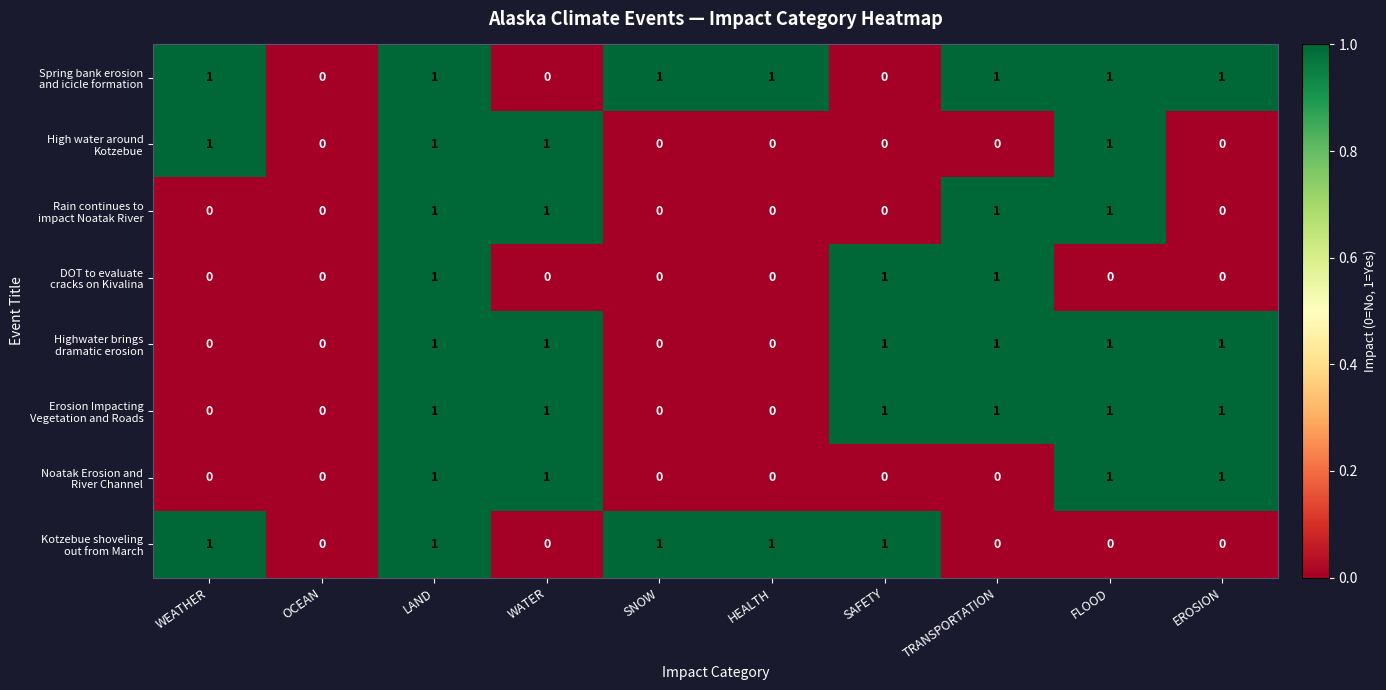

What is the total value across all series at TRANSPORTATION?

5